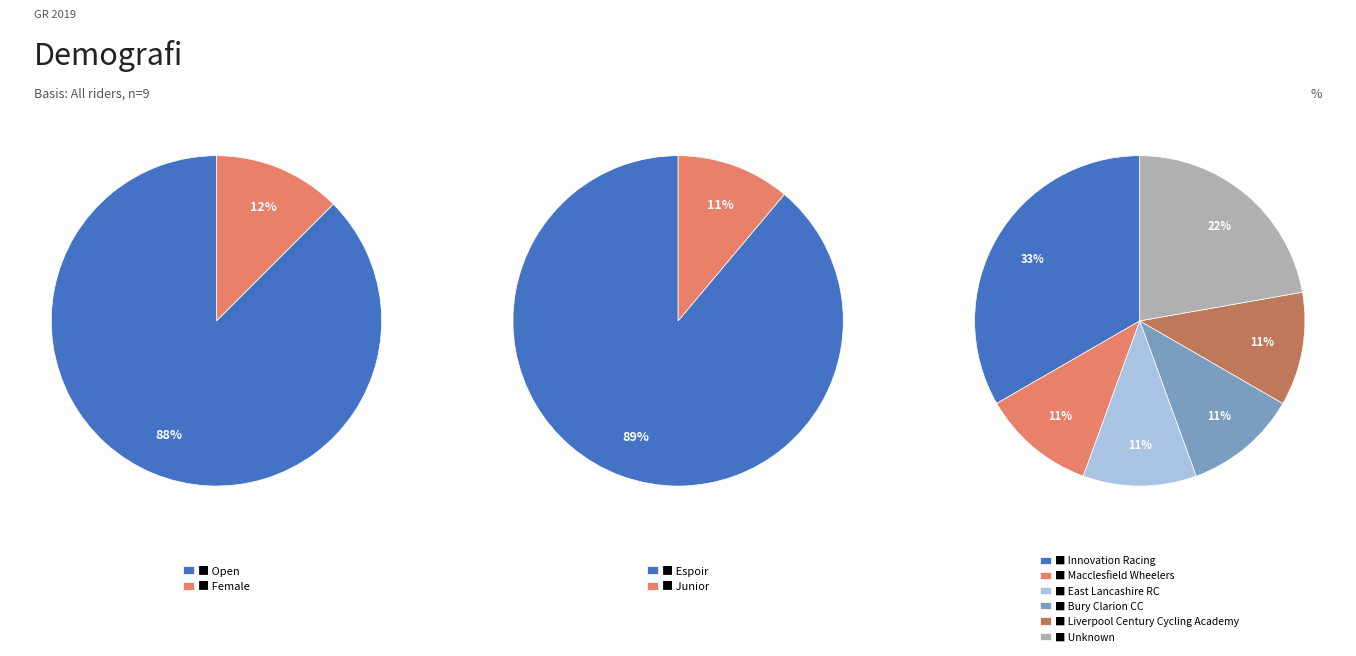

The Open slice represents 88% of the pie. True or false?

True